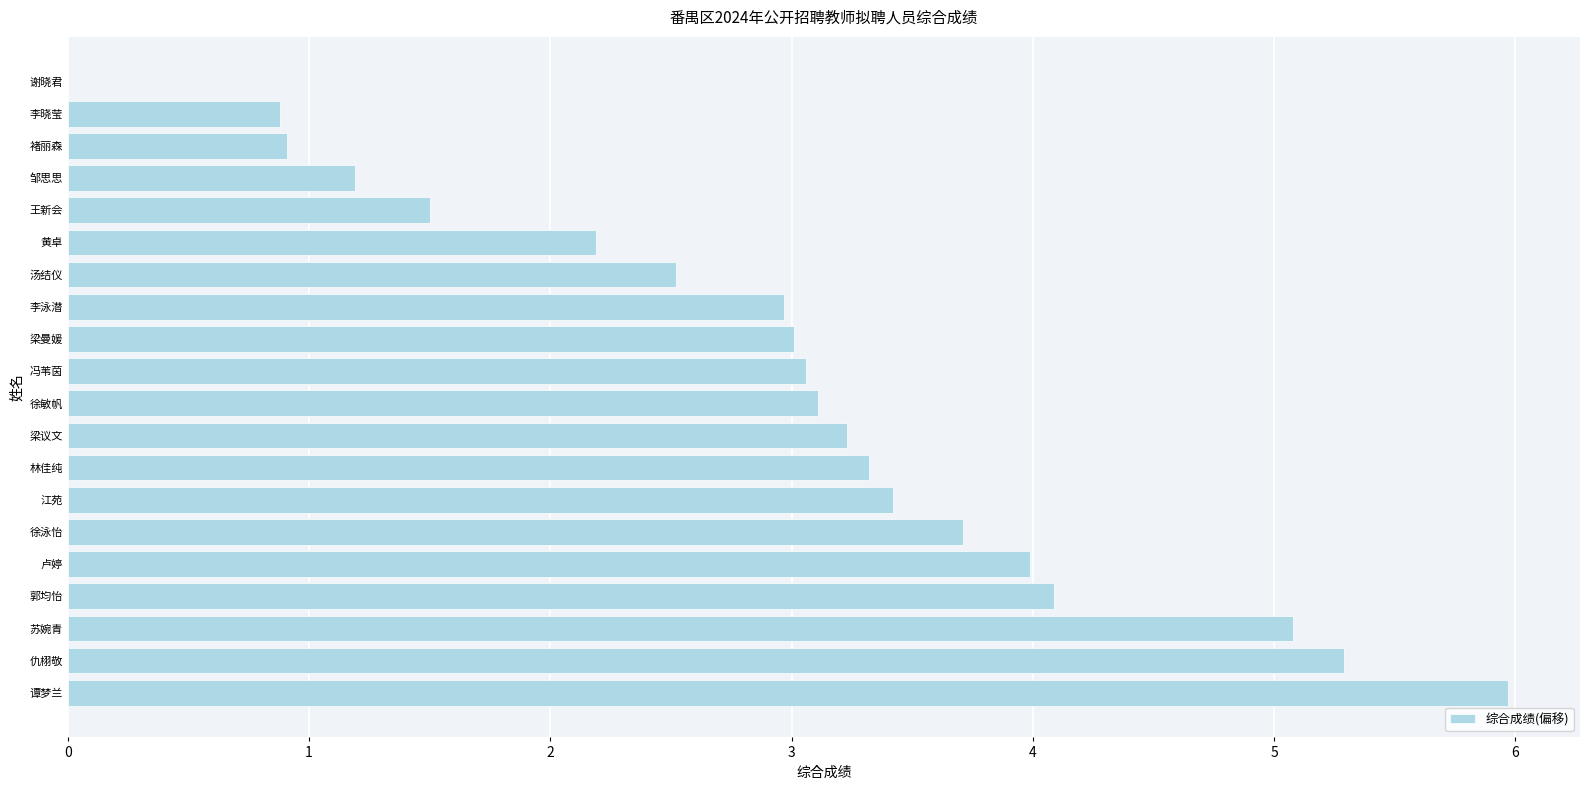

Reading bottom to top, list all the values displayed in this chart.

谭梦兰=6.0	仇栩敬=5.3	苏婉青=5.1	郭均怡=4.1	卢婷=4.0	徐泳怡=3.7	江苑=3.4	林佳纯=3.3	梁议文=3.2	徐敏帆=3.1	冯苇茵=3.1	梁曼媛=3.0	李泳潜=3.0	汤结仪=2.5	黄卓=2.2	王新会=1.5	邹思思=1.2	褚丽森=0.9	李晓莹=0.9	谢晓君=0.0